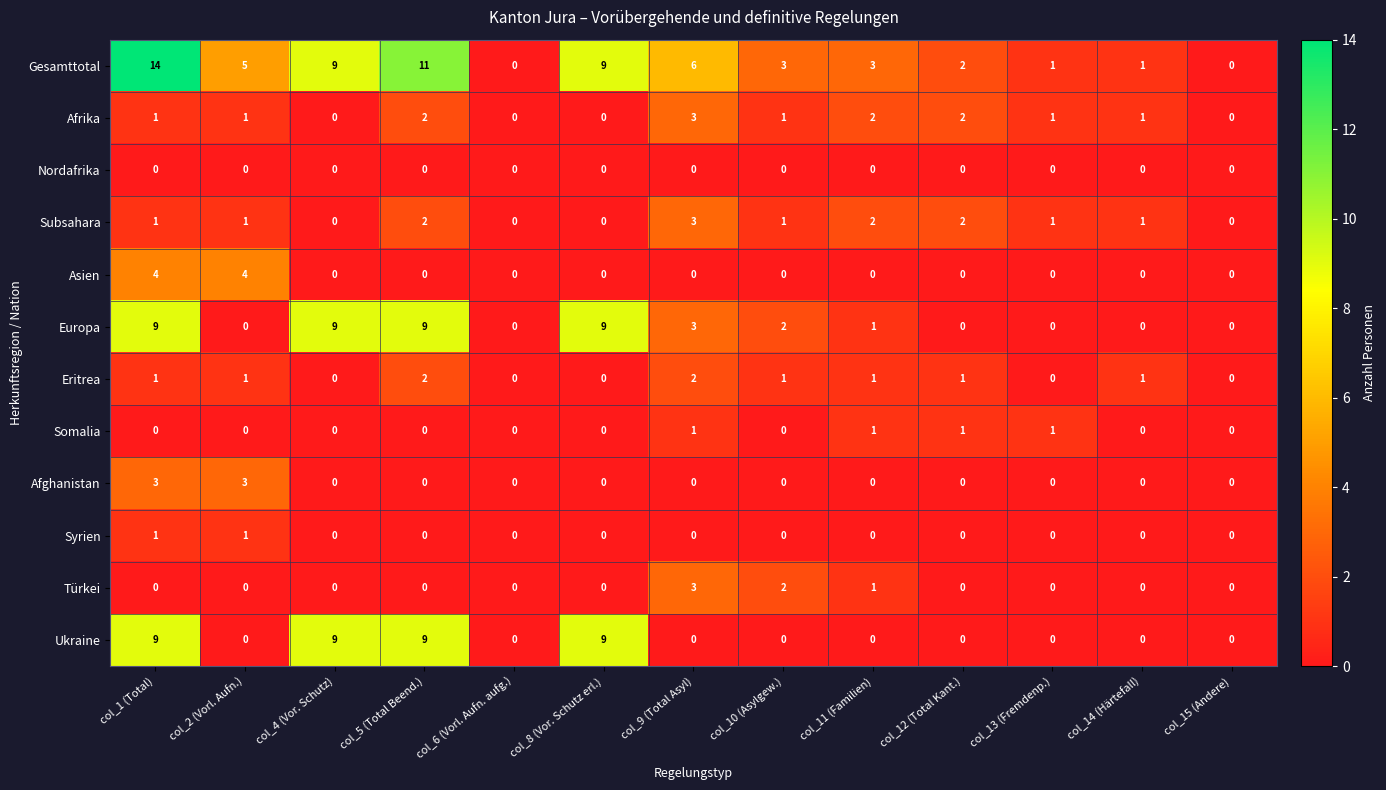

Between col_5 (Total Beend.) and col_14 (Härtefall), which series saw the biggest shift?

Gesamttotal